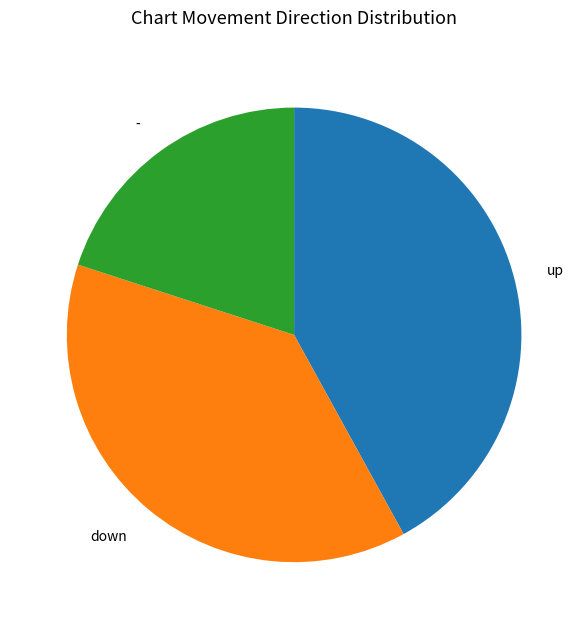

What is the largest slice in the pie chart?

up